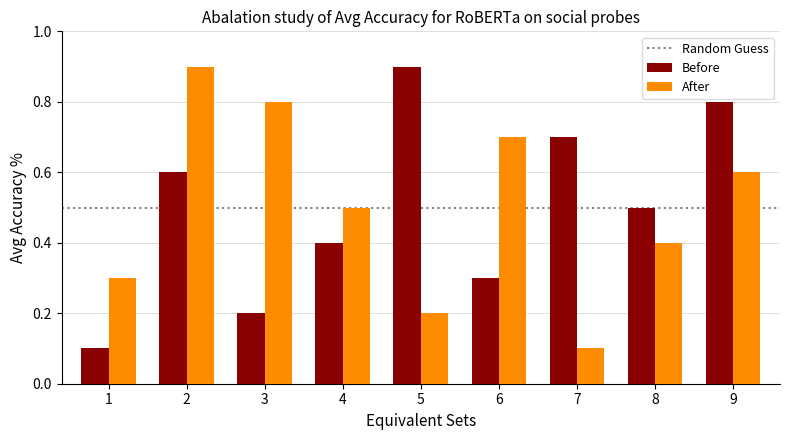

How many groups of bars are there?

9